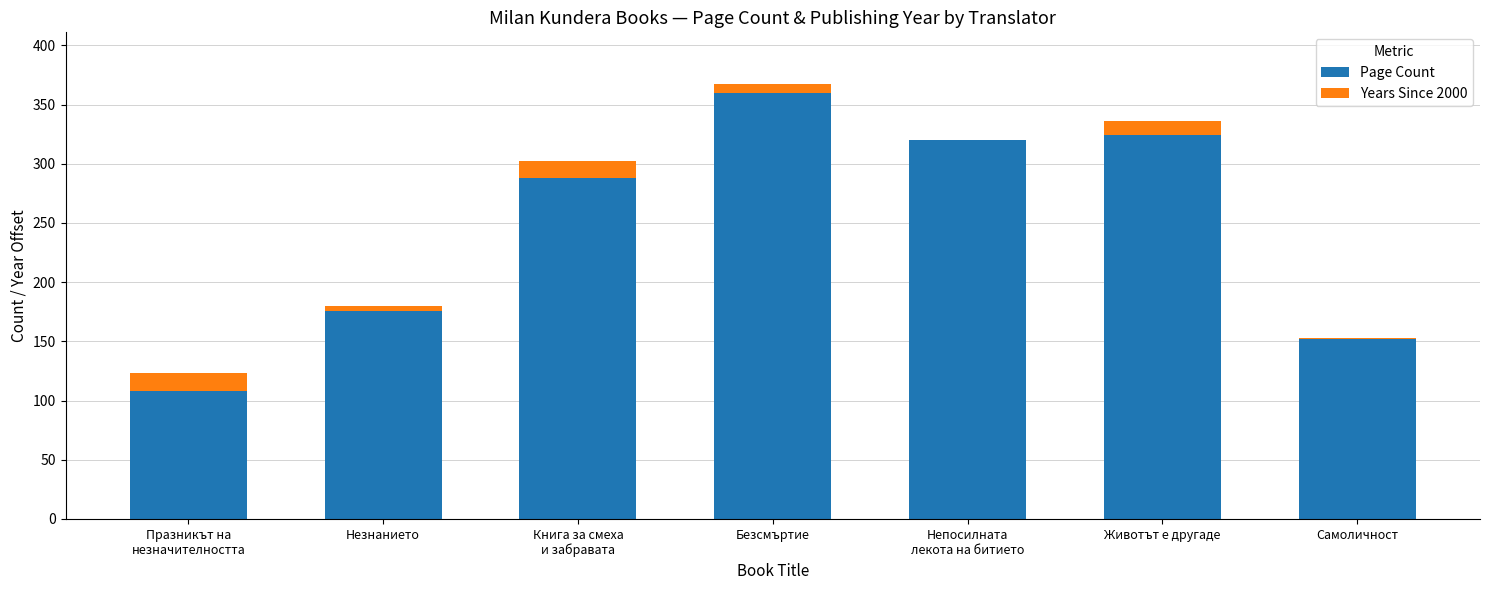

The Page Count series shows 152 at Самоличност. True or false?

True